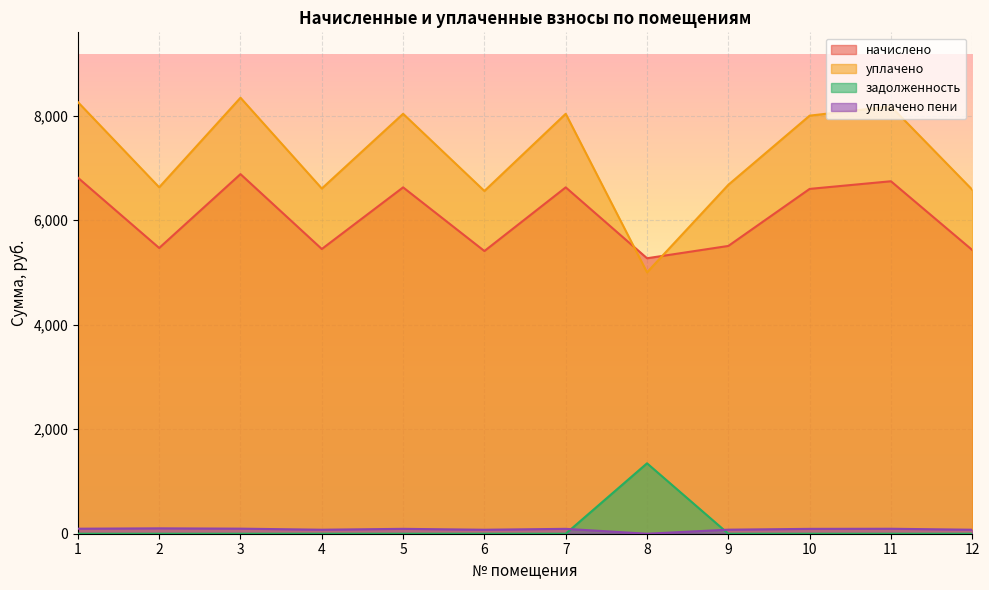

What is the value of the начислено point at the 8th from the left?

5269.9